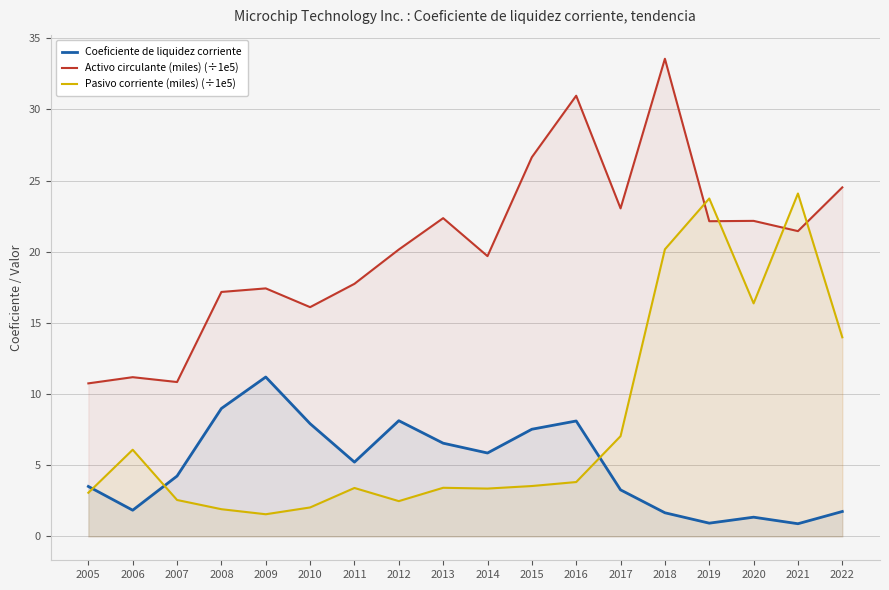

What is the minimum value for Activo circulante (miles) (÷1e5)?

10.8